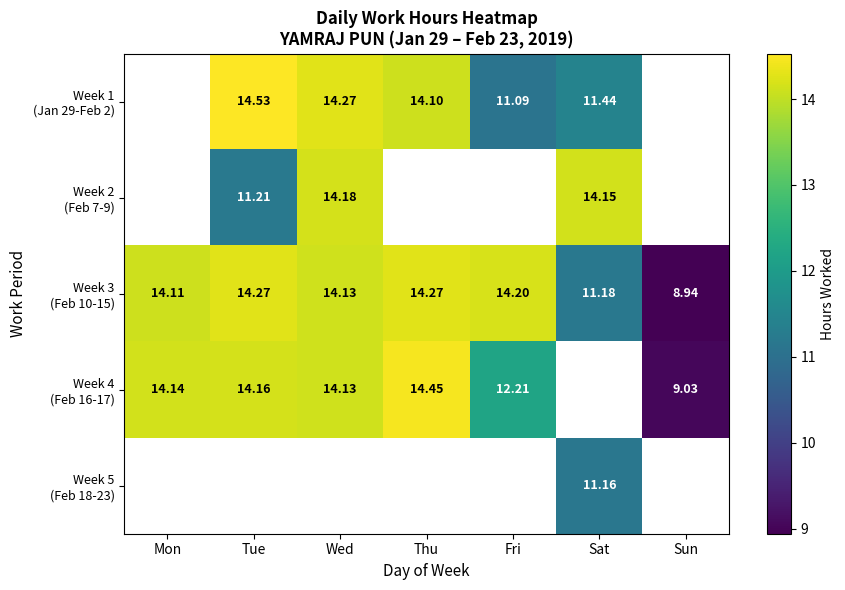

Where does the Week 4 (Feb 16-17) series first go above 14?

Mon